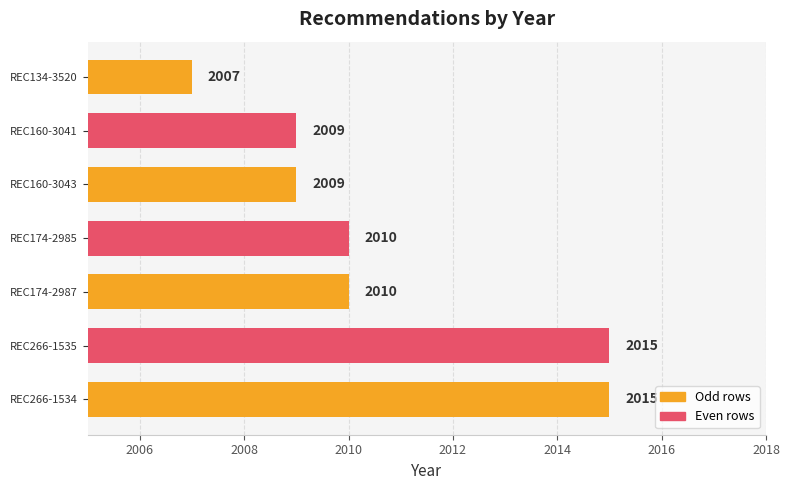

Which category has the lowest value across all series?

REC134-3520